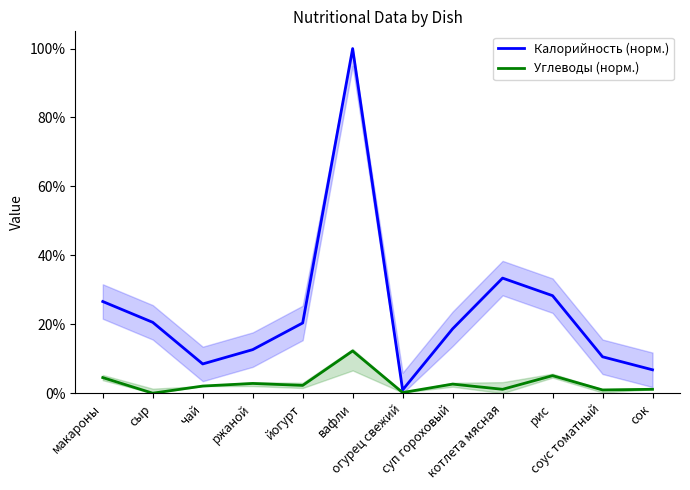

What is the approximate value of Калорийность (норм.) at йогурт?

20.4